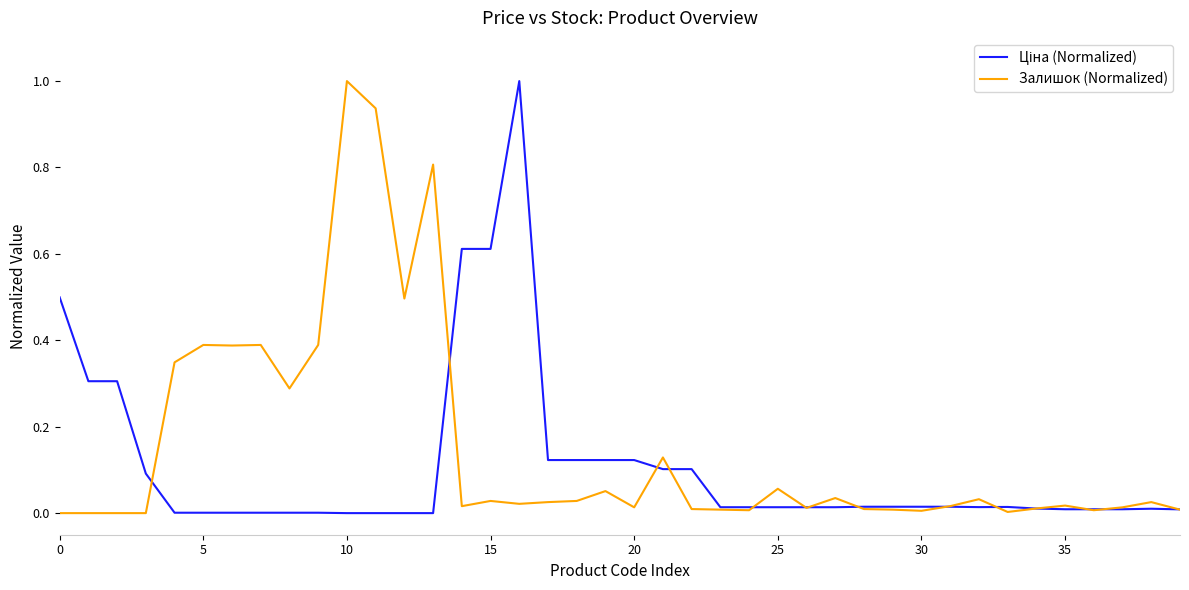

What is the greatest value displayed?

1.0